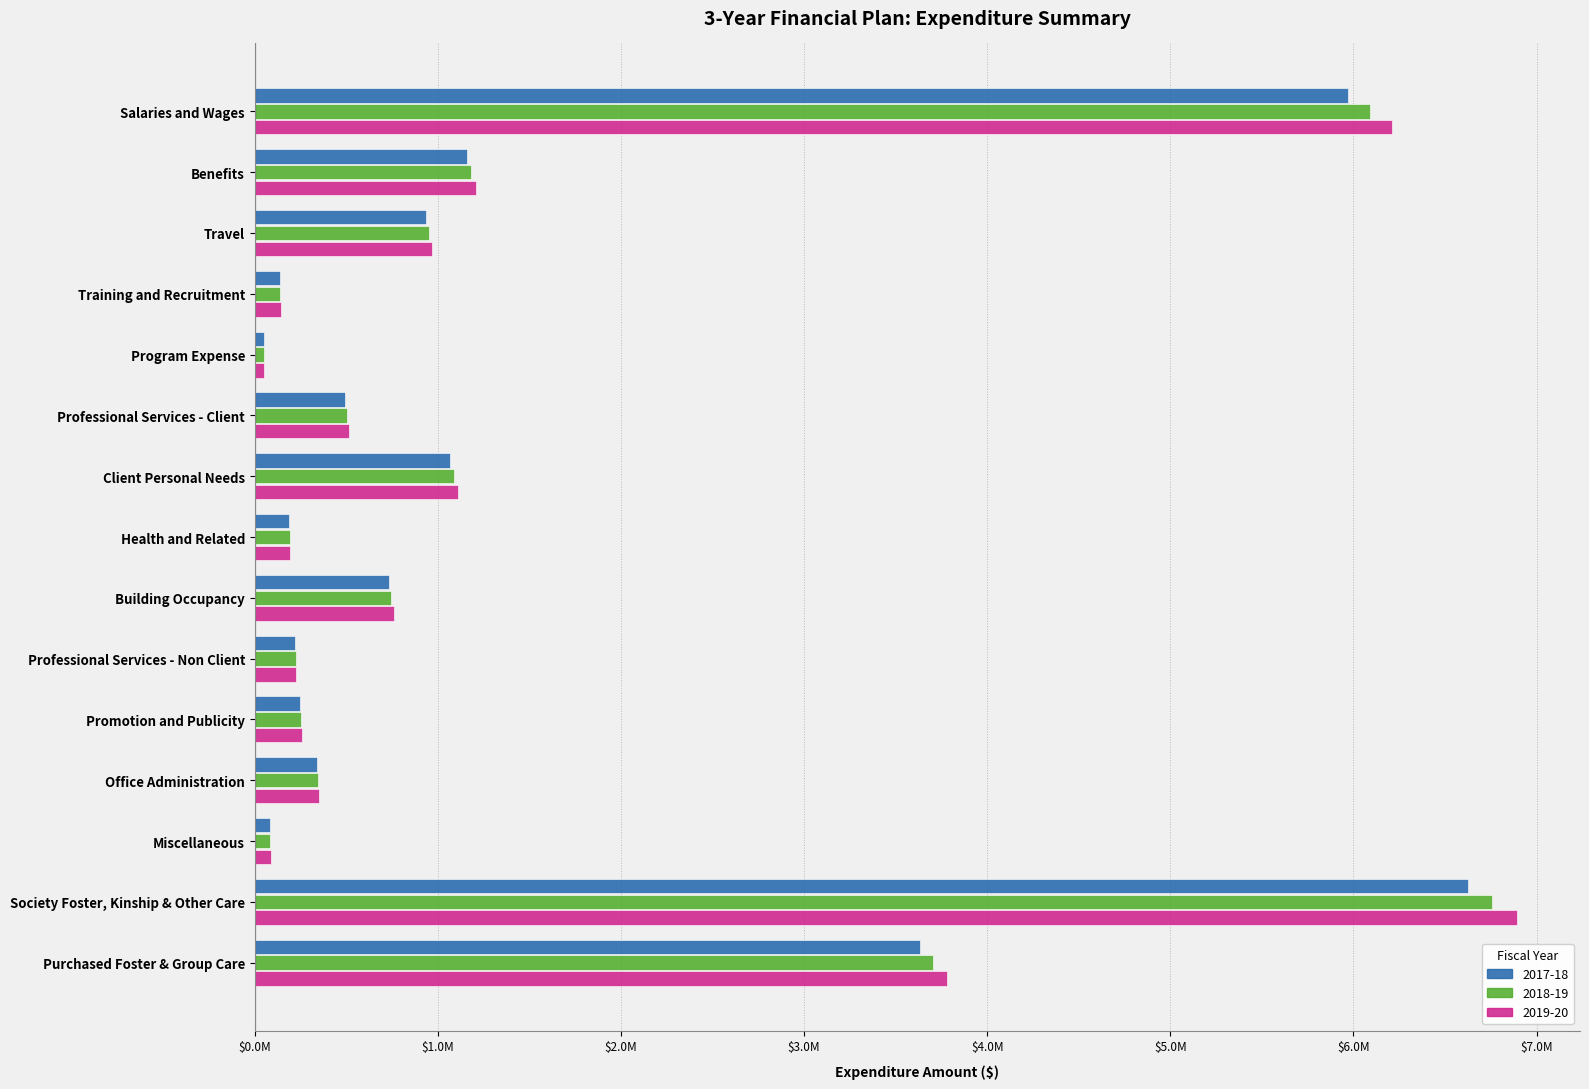

Reading left to right, what are all the values shown in this chart?

2017-18: 5968037.0	1160372.0	932701.0	137000.0	49500.0	495500.0	1068250.0	187000.0	730775.0	218500.0	246500.0	337500.0	83825.0	6624614.0	3632000.0
2018-19: 6087397.7	1183579.4	951355.0	139740.0	50490.0	505410.0	1089615.0	190740.0	745390.5	222870.0	251430.0	344250.0	85501.5	6757106.3	3704640.0
2019-20: 6209145.7	1207251.0	970382.1	142534.8	51499.8	515518.2	1111407.3	194554.8	760298.3	227327.4	256458.6	351135.0	87211.5	6892248.4	3778732.8